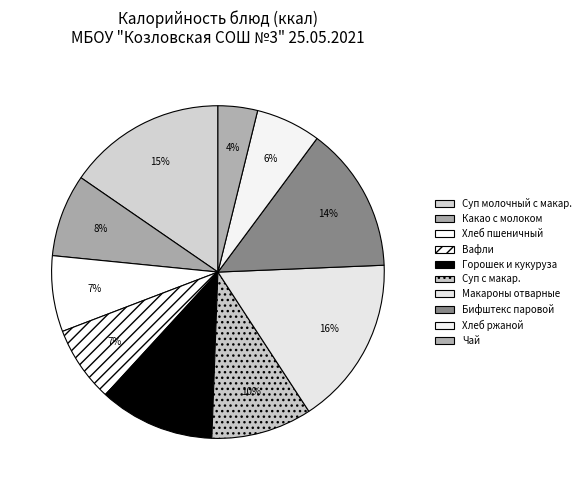

How many slices are in this pie chart?

10